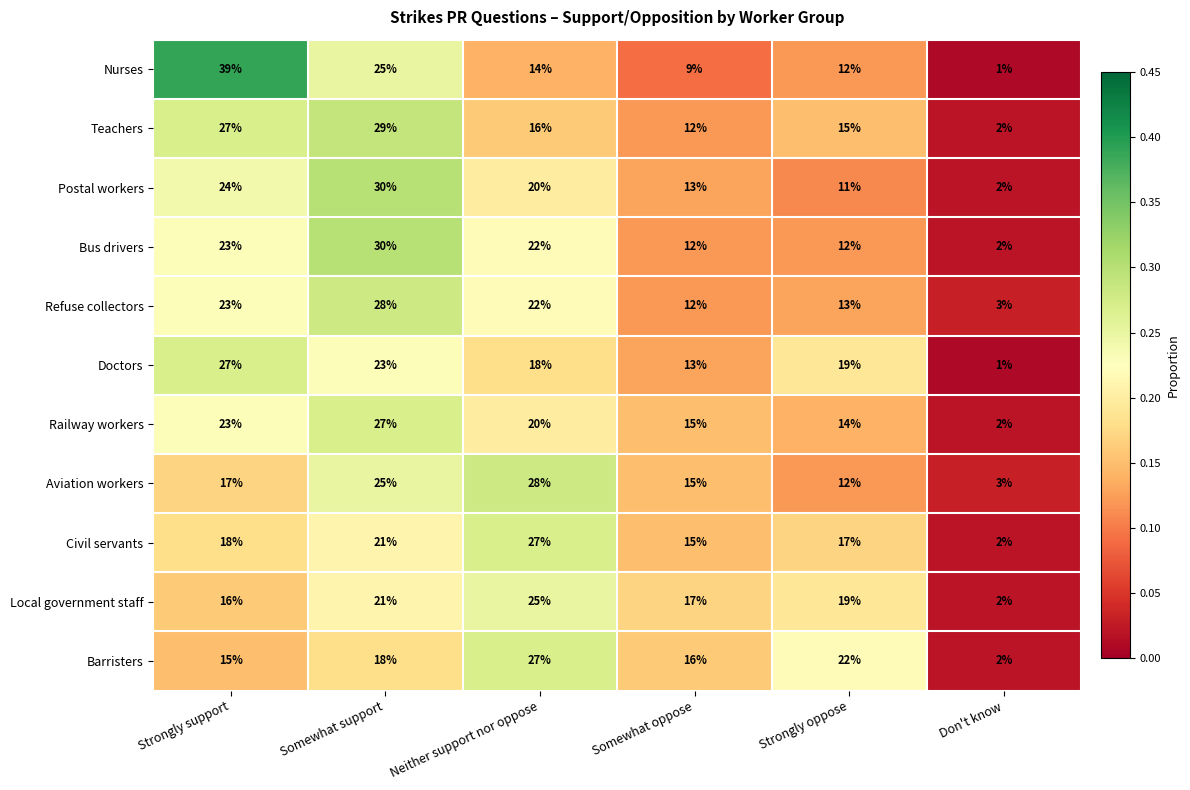

What value does the Nurses series have at Strongly support?

39